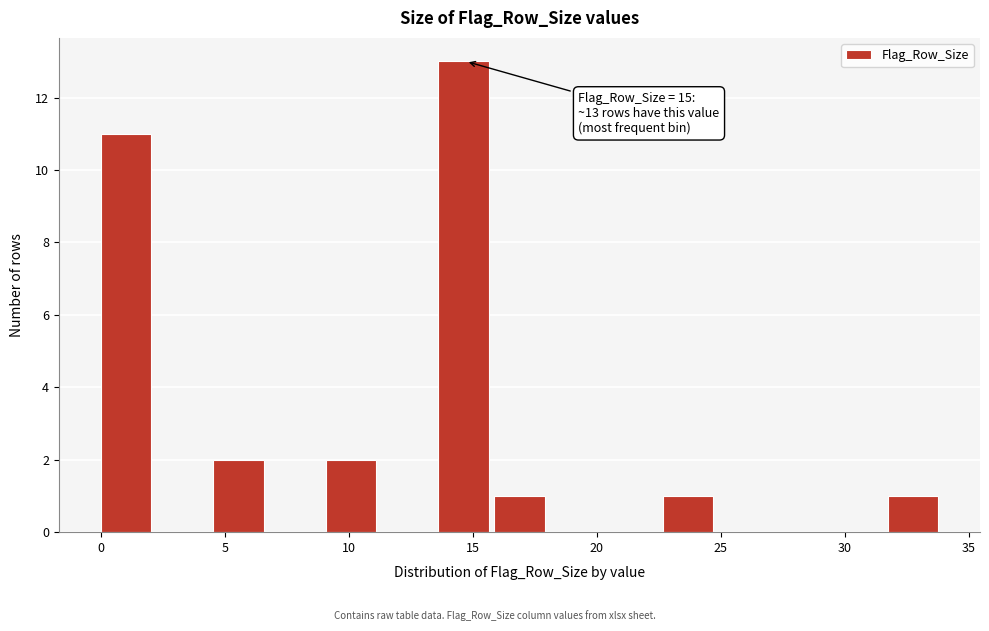

Which range on the x-axis has the tallest bar?

13.5 to 16.0